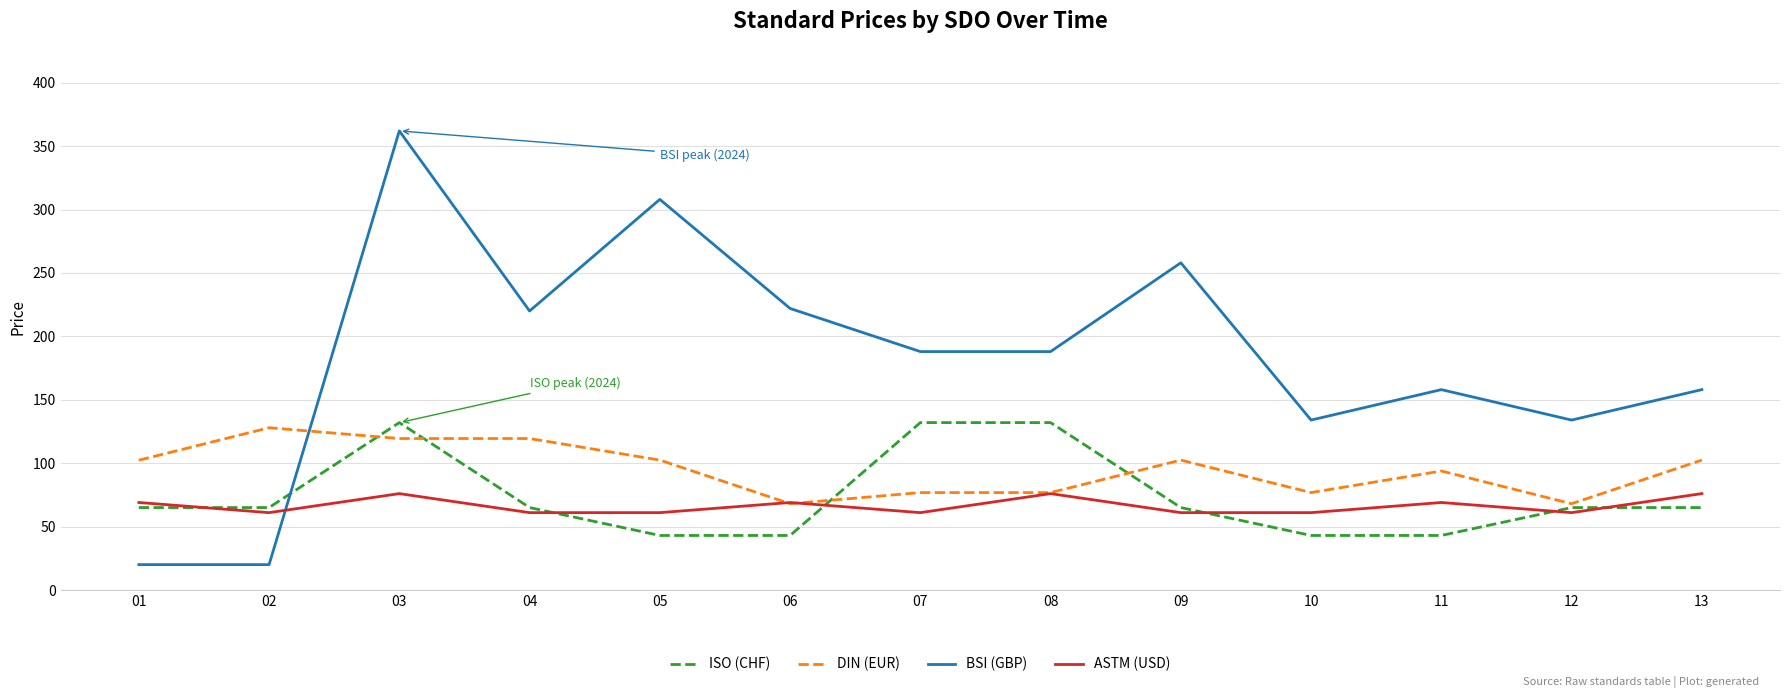

What is the highest value of the BSI (GBP) series?

362.0